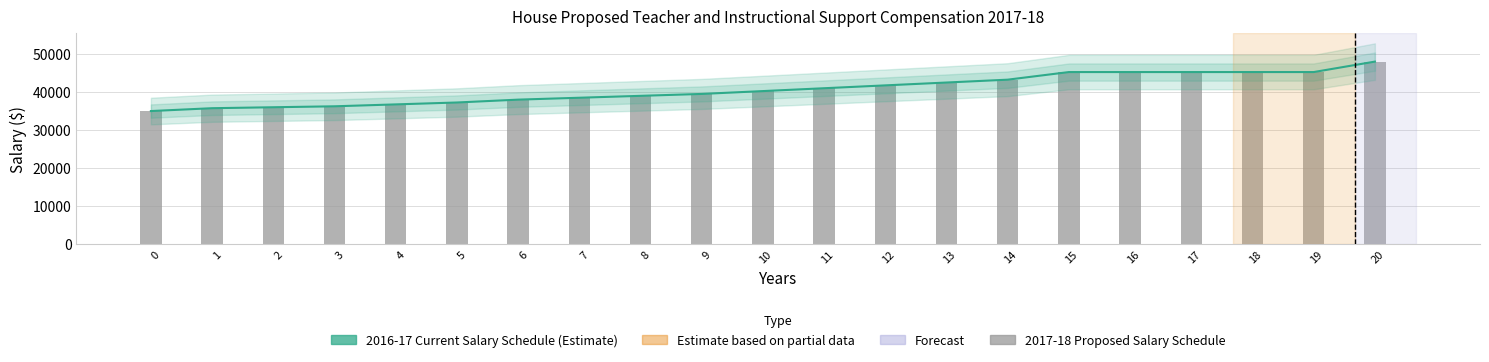

At which label does 2016-17 Current Salary Schedule first exceed 40250?

11